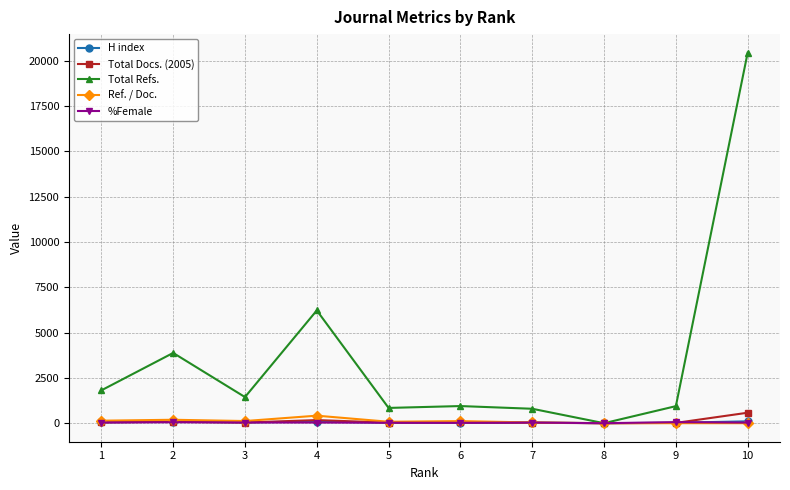

True or false: H index has more than 0 points higher than both neighbors.

True